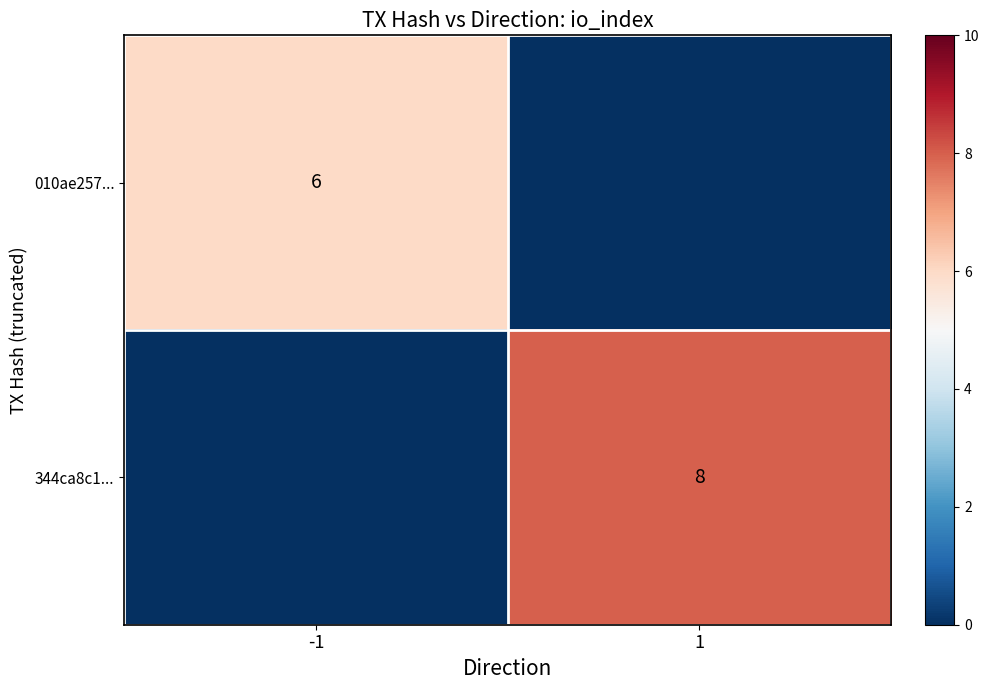

Between 1 and -1, which is larger?

-1